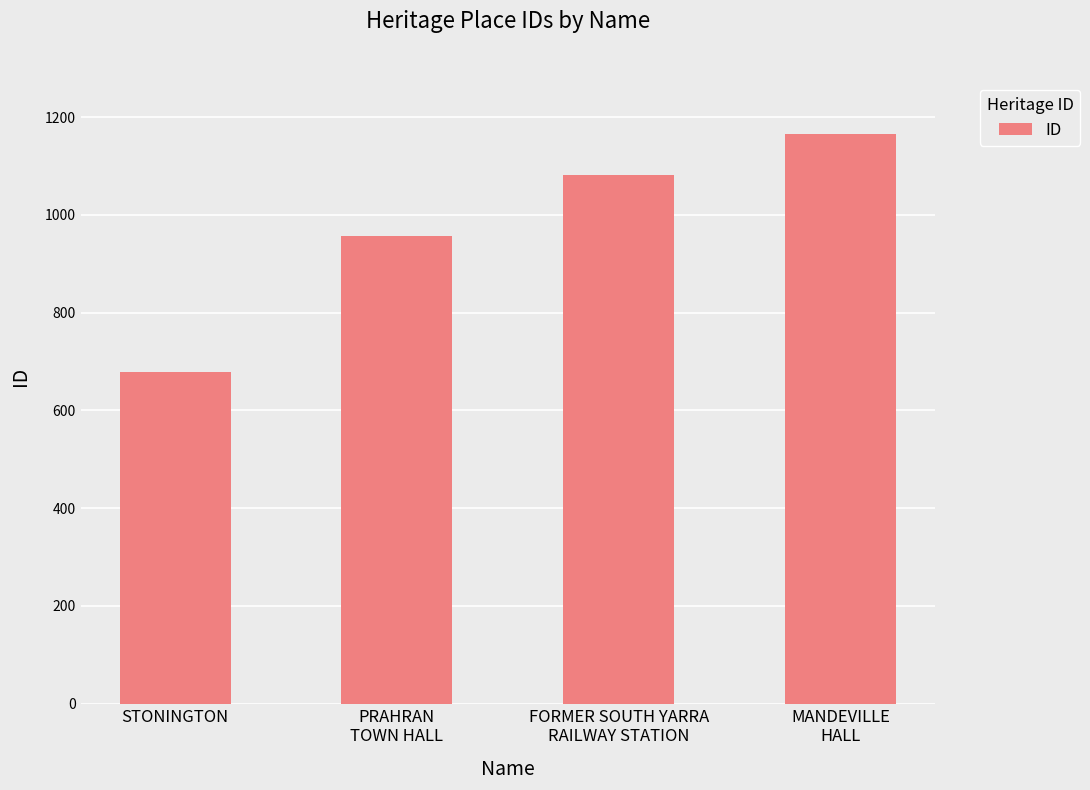

Does the chart contain any negative values?

No